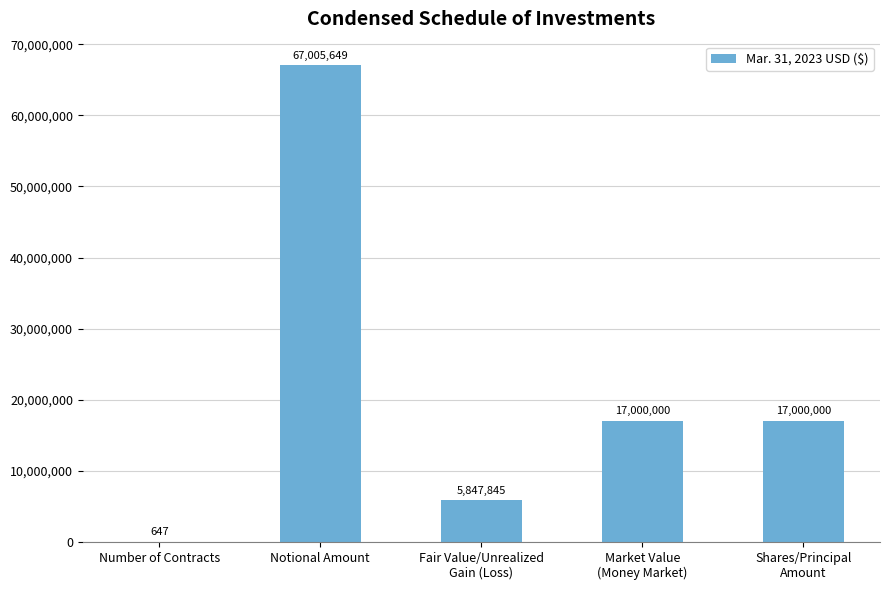

True or false: the data shows 67005649 at Notional Amount.

True